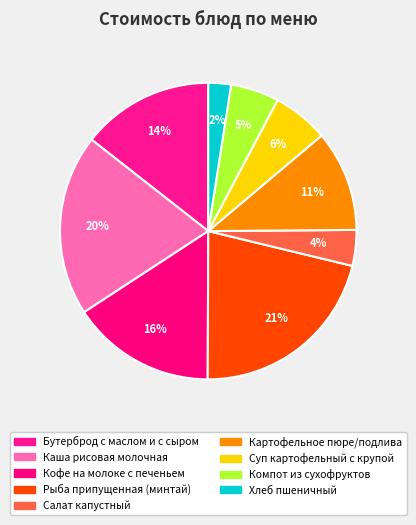

Rank the categories by value from lowest to highest.

Хлеб пшеничный, Салат капустный, Компот из сухофруктов, Суп картофельный с крупой, Картофельное пюре/подлива, Бутерброд с маслом и с сыром, Кофе на молоке с печеньем, Каша рисовая молочная, Рыба припущенная (минтай)